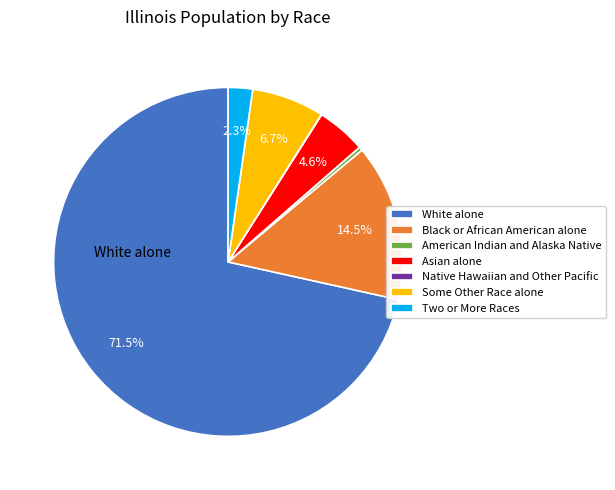

To the nearest percent, what is the difference between the American Indian and Alaska Native and Asian alone slice percentages?

4%